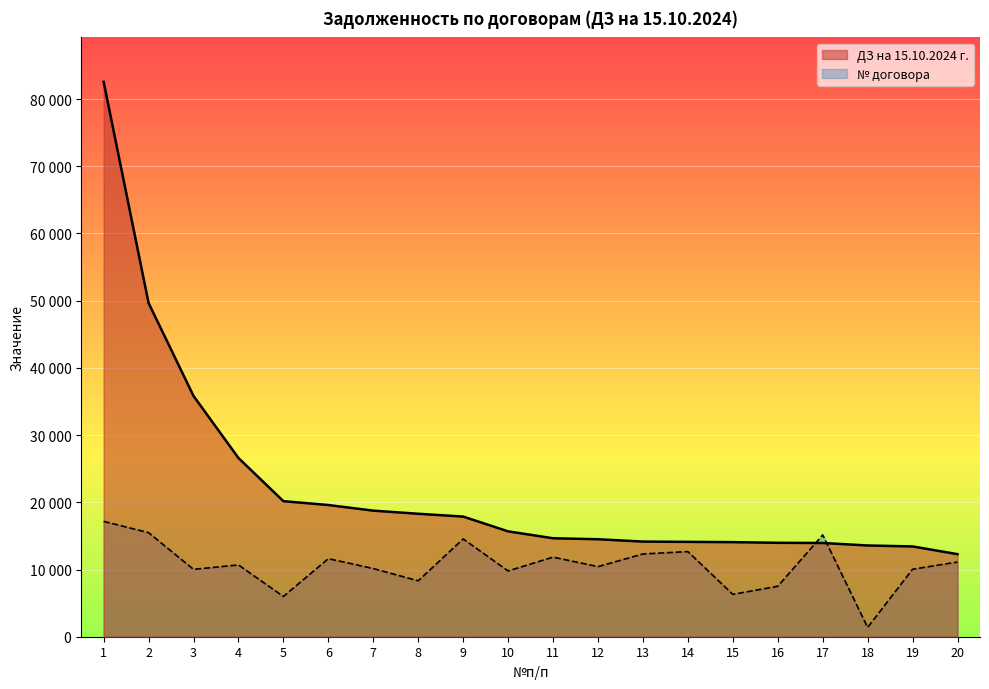

What are all the series names shown in the legend?

ДЗ на 15.10.2024 г., № договора